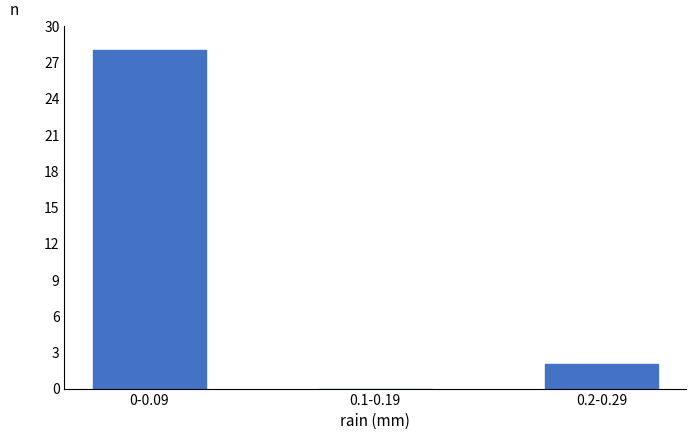

Reading left to right, extract all data points from this chart.

0-0.09=28	0.1-0.19=0	0.2-0.29=2